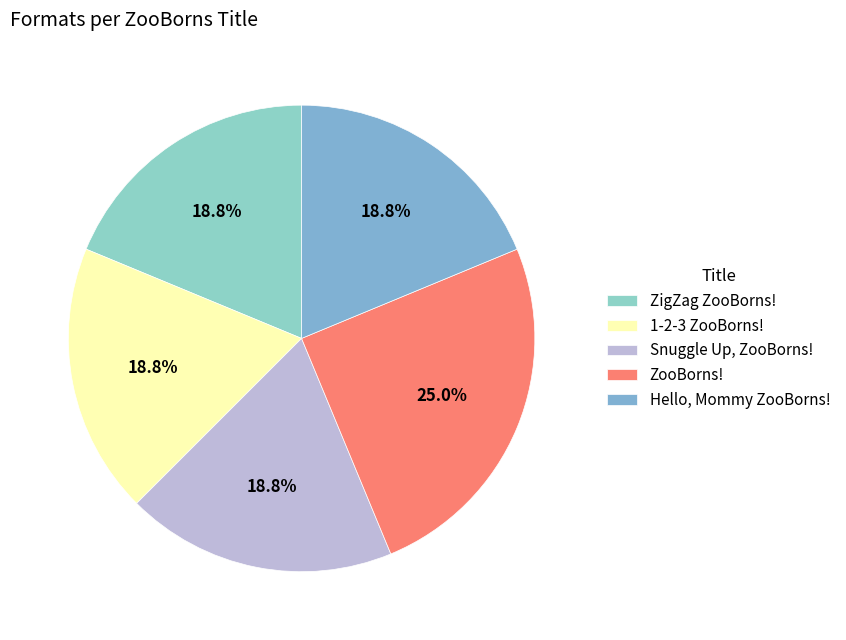

How many slices are in this pie chart?

5